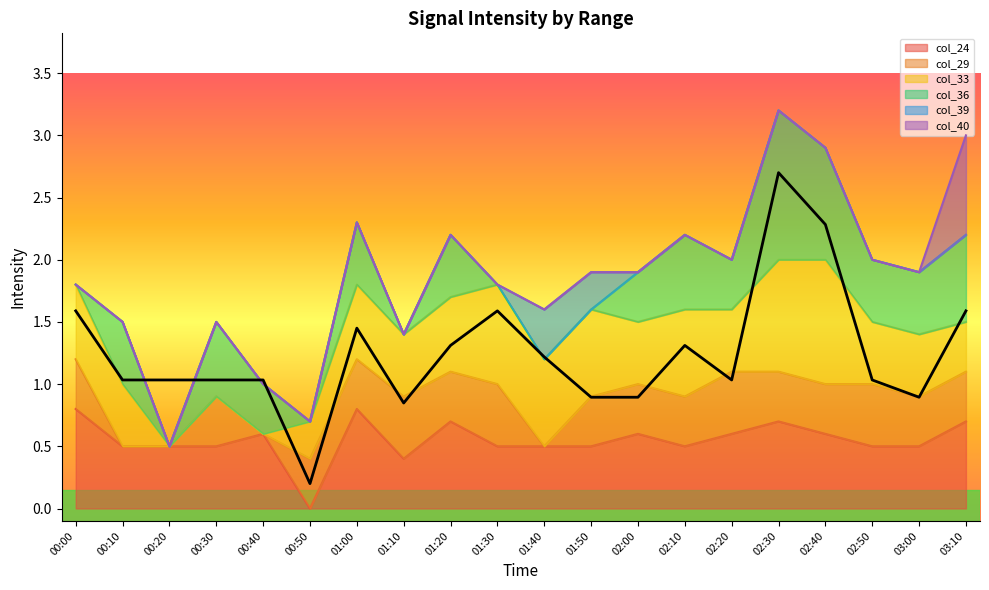

Is it true that the value at 01:30 is 0.7?

False